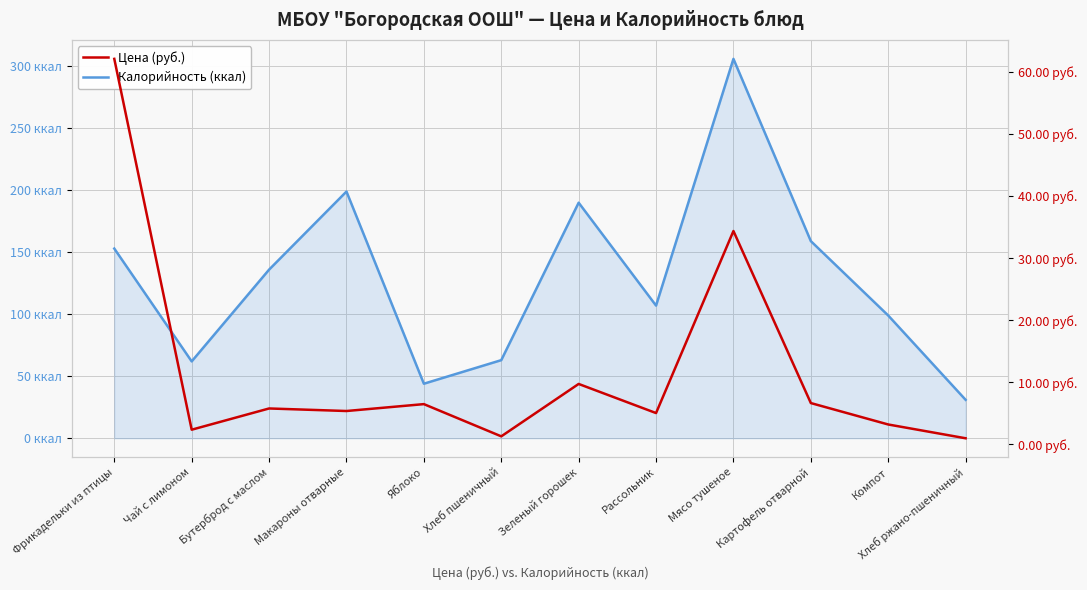

True or false: Цена (руб.) has more than 2 interior local peaks.

True